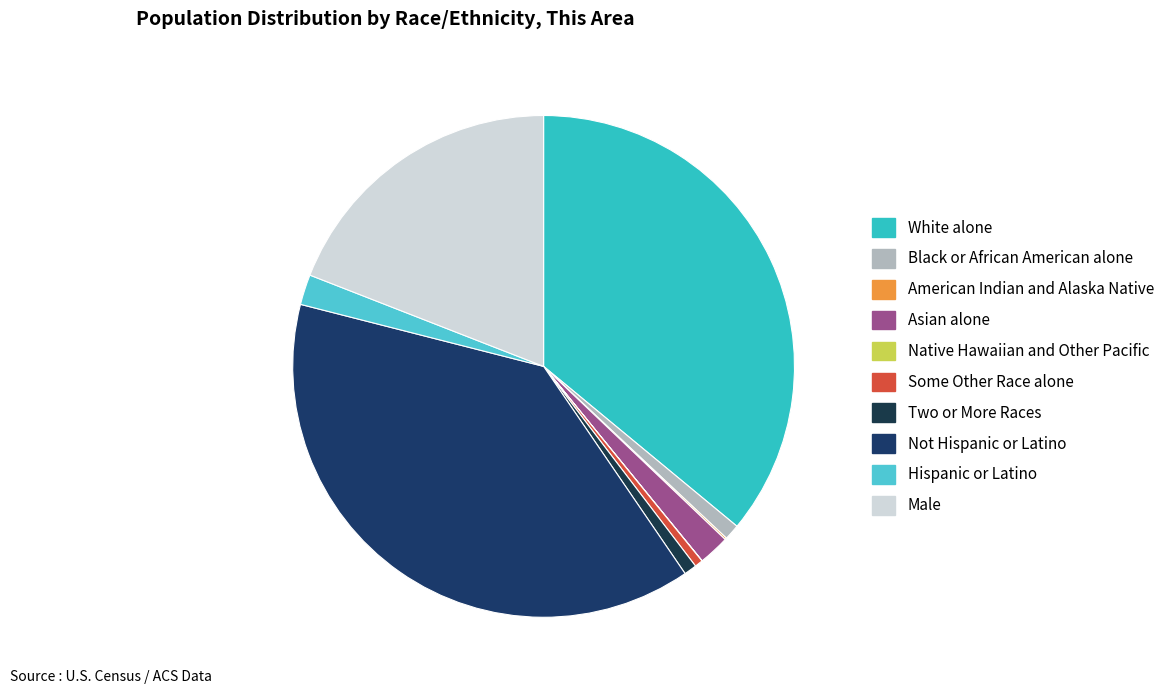

How many segments does this pie chart have?

10